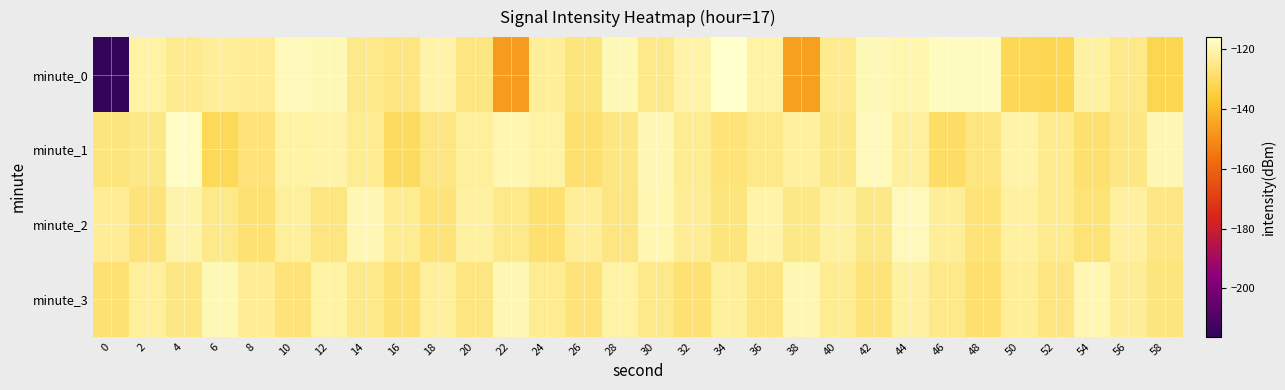

Reading left to right, transcribe all the data shown in this chart.

minute_0: 0=-216.2	2=-121.1	4=-123.9	6=-122.9	8=-123.1	10=-118.5	12=-118.8	14=-124.9	16=-126.1	18=-120.7	20=-125.8	22=-147.2	24=-123.0	26=-126.3	28=-118.8	30=-125.0	32=-120.9	34=-116.0	36=-121.3	38=-146.1	40=-123.8	42=-118.8	44=-120.1	46=-117.6	48=-117.9	50=-131.6	52=-131.9	54=-121.7	56=-124.9	58=-132.4
minute_1: 0=-126.4	2=-125.1	4=-117.4	6=-130.9	8=-126.8	10=-121.2	12=-120.9	14=-123.8	16=-130.4	18=-126.1	20=-122.5	22=-119.8	24=-121.3	26=-128.5	28=-125.7	30=-119.4	32=-123.8	34=-127.2	36=-124.6	38=-121.9	40=-125.1	42=-118.7	44=-122.3	46=-129.6	48=-126.1	50=-120.8	52=-124.1	54=-128.4	56=-125.5	58=-119.2
minute_2: 0=-123.1	2=-126.8	4=-120.4	6=-124.7	8=-128.1	10=-122.6	12=-125.9	14=-119.3	16=-123.6	18=-127.0	20=-121.5	22=-124.8	24=-128.2	26=-122.7	28=-126.0	30=-119.6	32=-123.1	34=-126.5	36=-120.9	38=-125.2	40=-121.7	42=-125.0	44=-118.6	46=-122.9	48=-127.3	50=-121.8	52=-124.2	54=-127.6	56=-122.1	58=-125.4
minute_3: 0=-127.8	2=-122.3	4=-125.6	6=-119.1	8=-123.4	10=-126.8	12=-121.3	14=-124.6	16=-128.0	18=-122.5	20=-125.8	22=-119.2	24=-123.5	26=-126.9	28=-121.4	30=-124.7	32=-128.1	34=-122.6	36=-125.9	38=-119.3	40=-123.6	42=-127.0	44=-121.5	46=-124.8	48=-128.2	50=-122.7	52=-126.0	54=-119.6	56=-123.1	58=-126.5